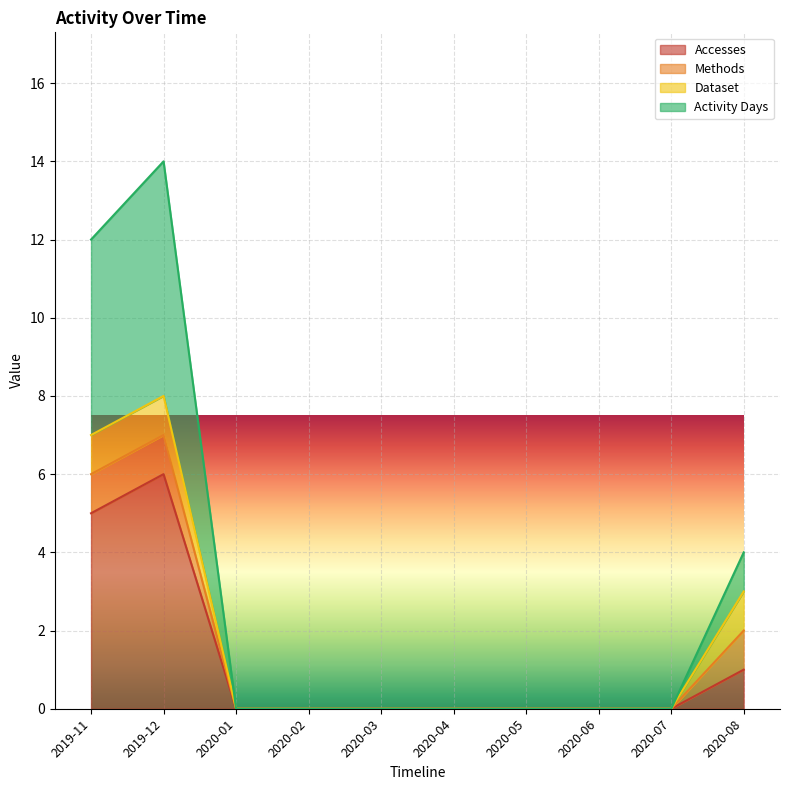

True or false: Activity Days and Accesses cross at least once.

False